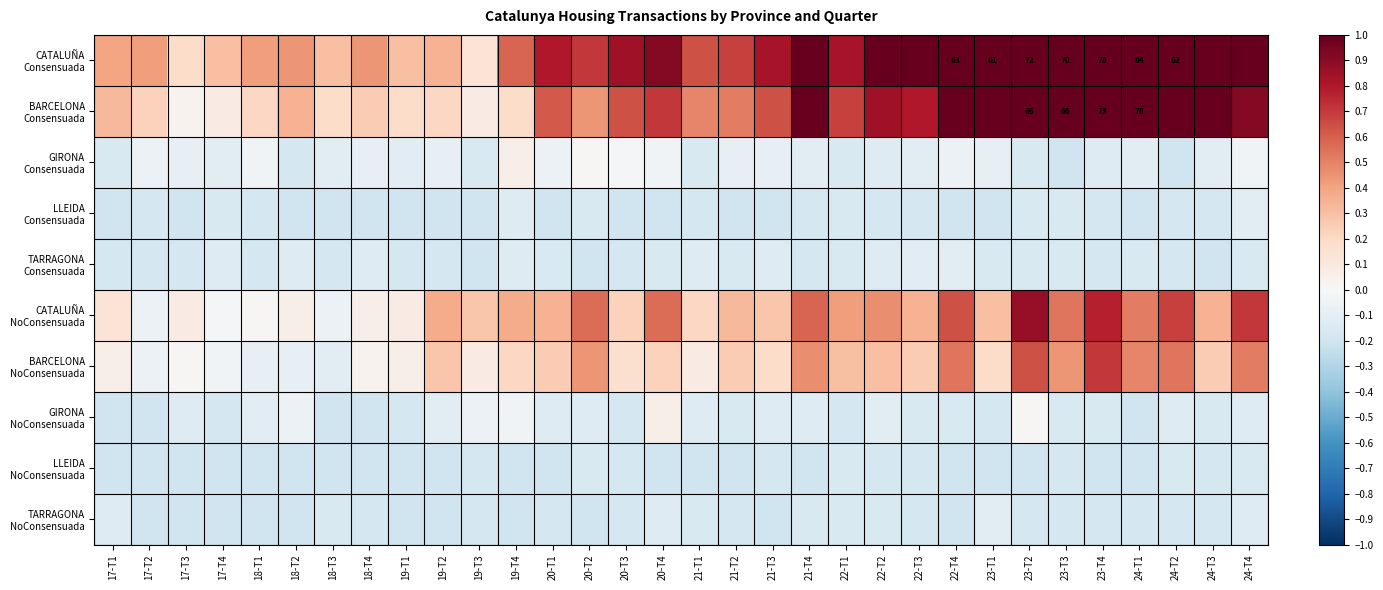

Which category has the highest value in the TARRAGONA Consensuada series?

22-T3